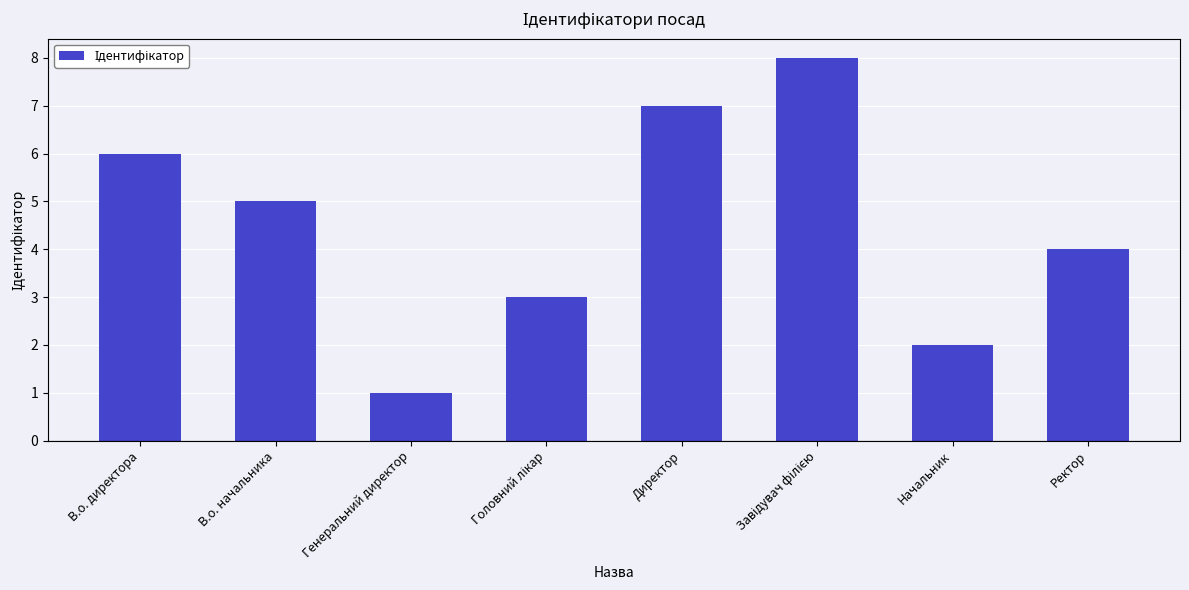

Reading left to right, extract all data points from this chart.

6	5	1	3	7	8	2	4